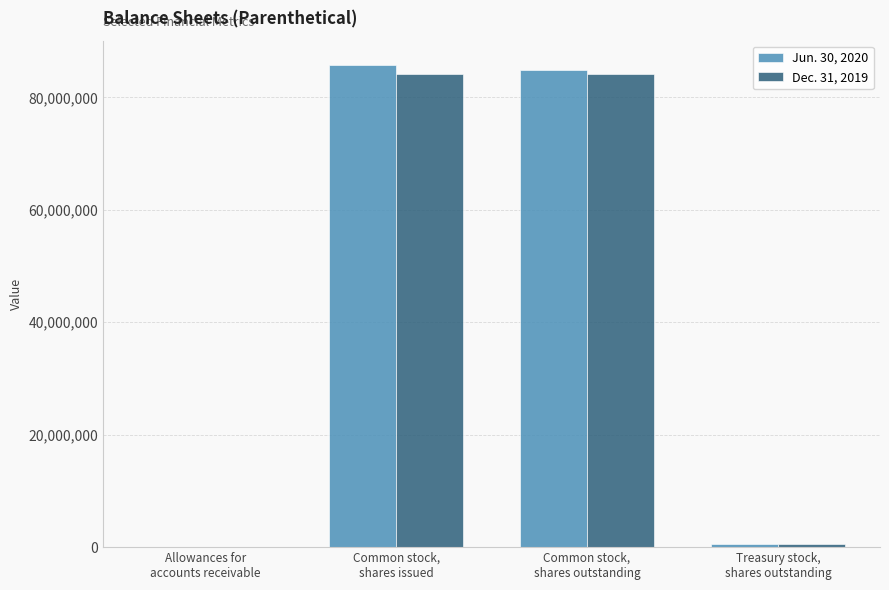

Between Common stock,
shares outstanding and Treasury stock,
shares outstanding, which series saw the biggest shift?

Jun. 30, 2020